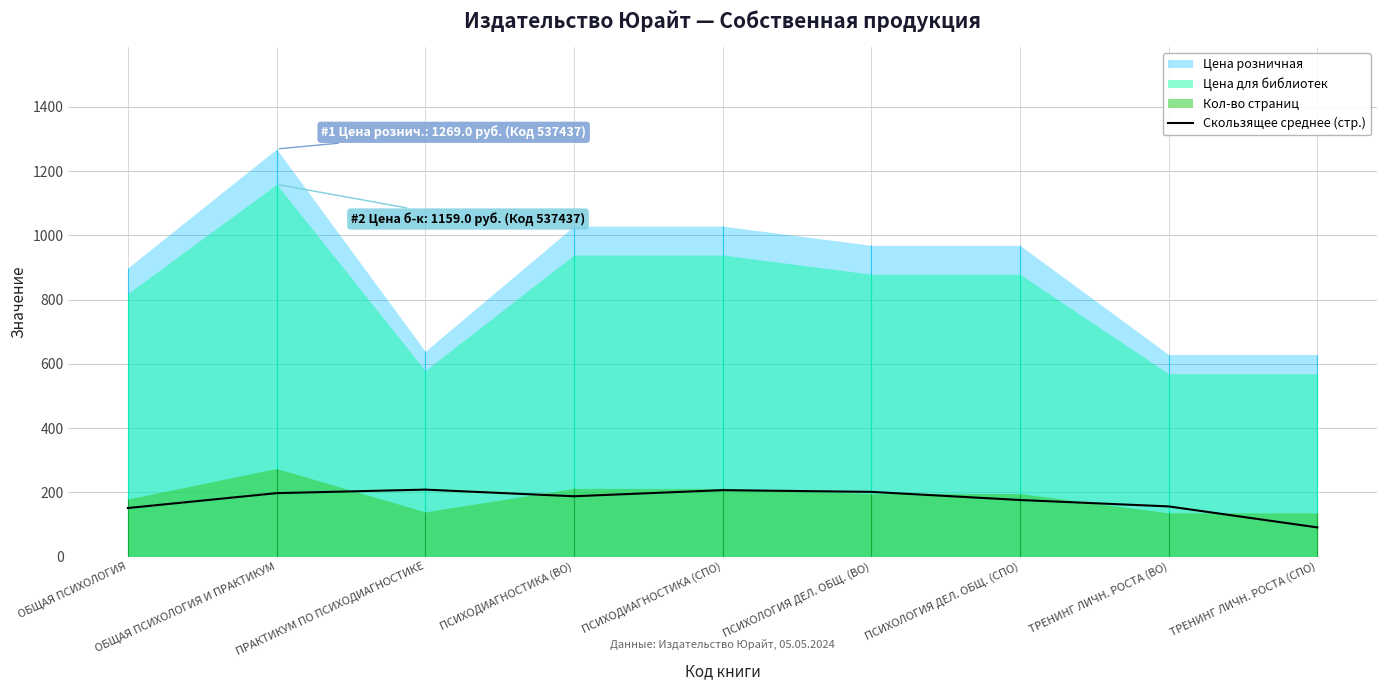

Is the value of Скользящее среднее (стр.) at ОБЩАЯ ПСИХОЛОГИЯ greater than the value of Кол-во страниц at ПСИХОЛОГИЯ ДЕЛ. ОБЩ. (ВО)?

No